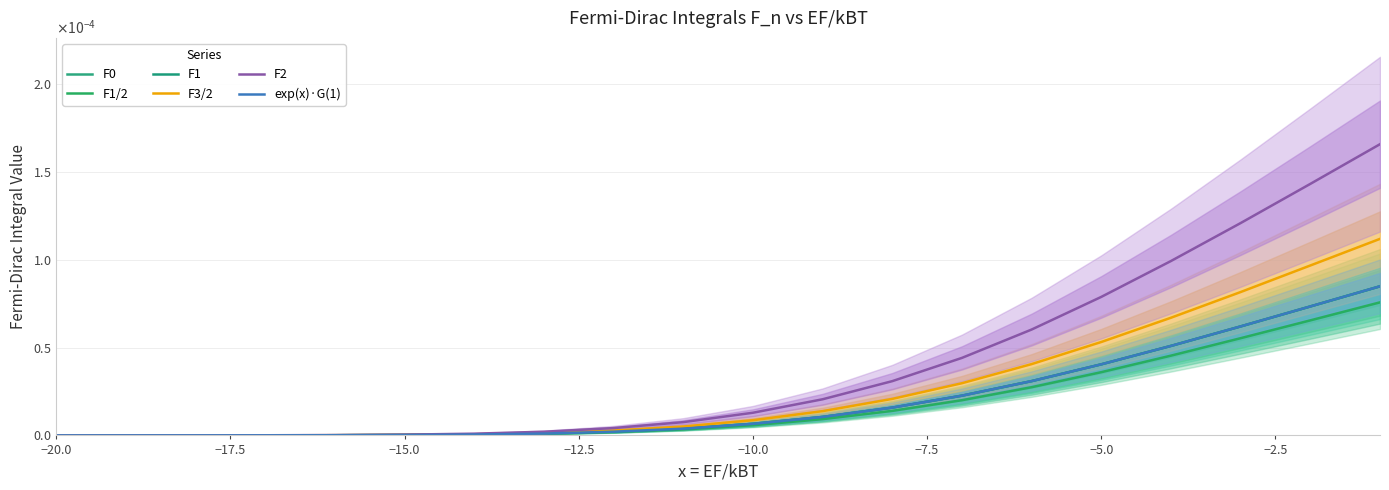

How many lines are shown in the chart?

6